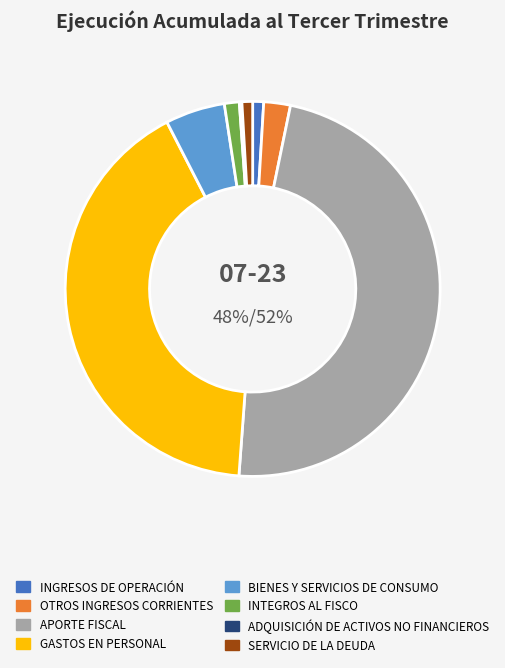

What percentage is the OTROS INGRESOS CORRIENTES slice, to the nearest percent?

2%